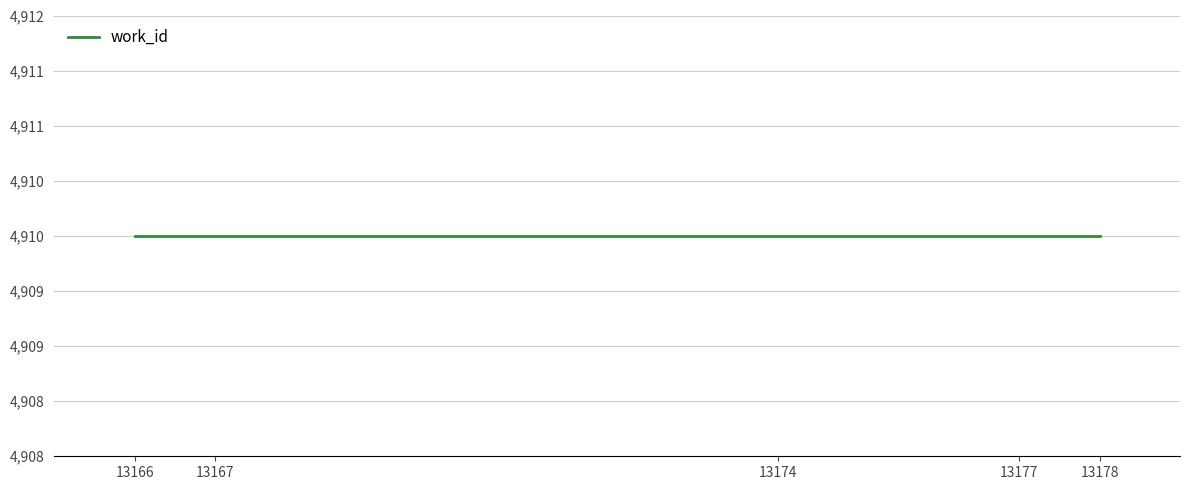

Is it true that work_id equals 1171 at 13167?

False